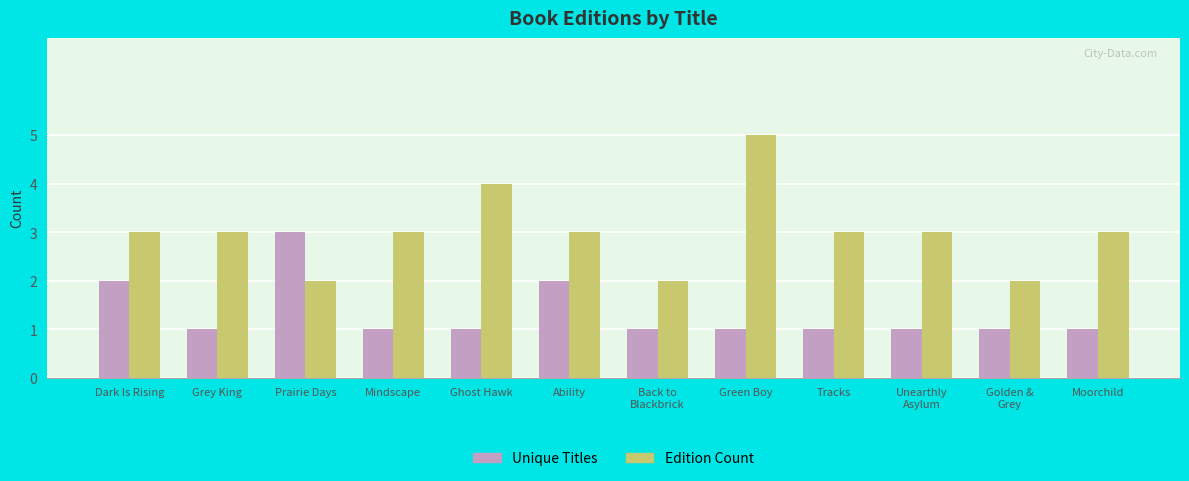

The Edition Count series shows 1 at Back to
Blackbrick. True or false?

False